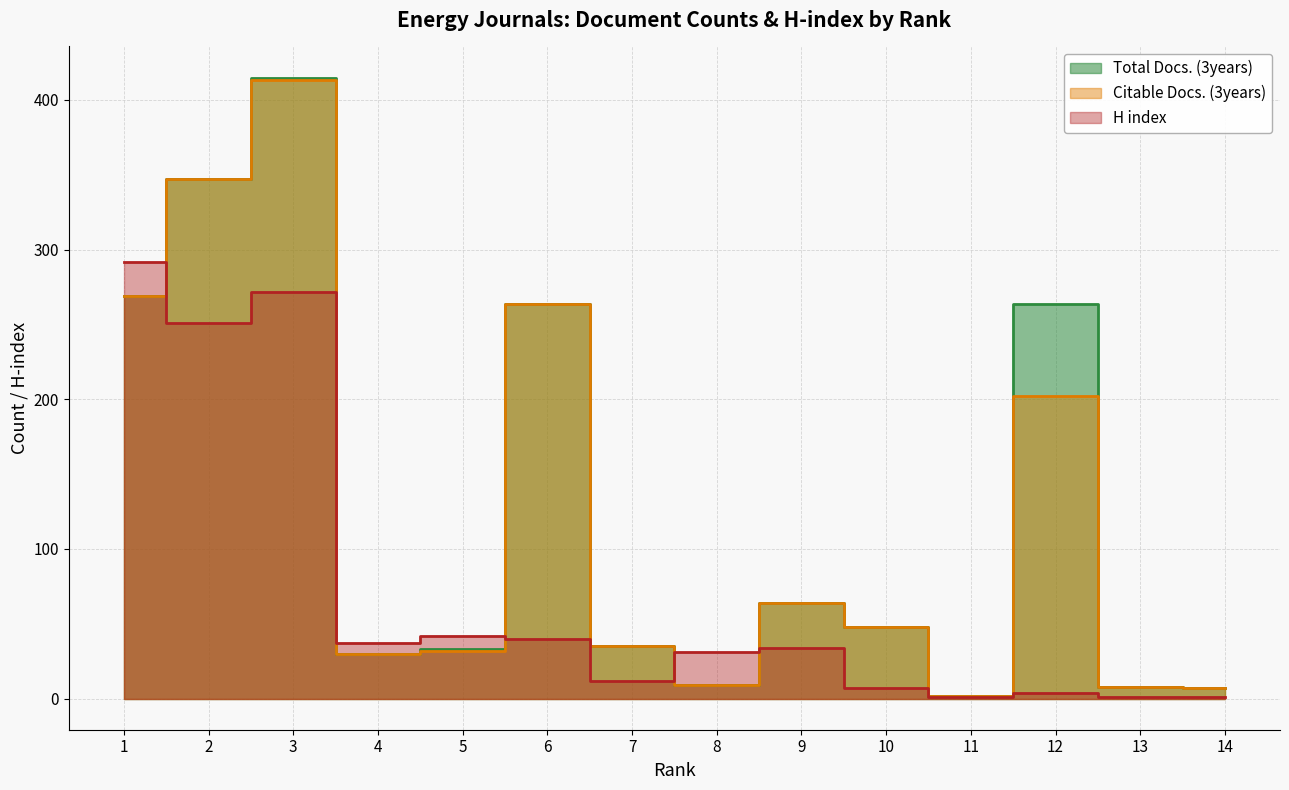

Which label corresponds to the largest value in the chart?

3